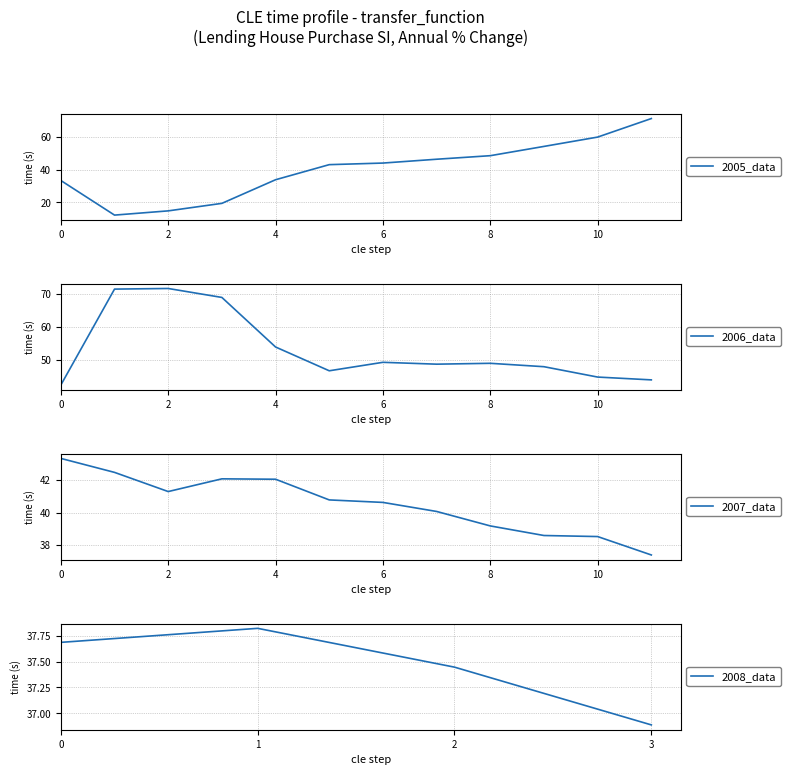

What value does the data have at 2006-04?

68.8